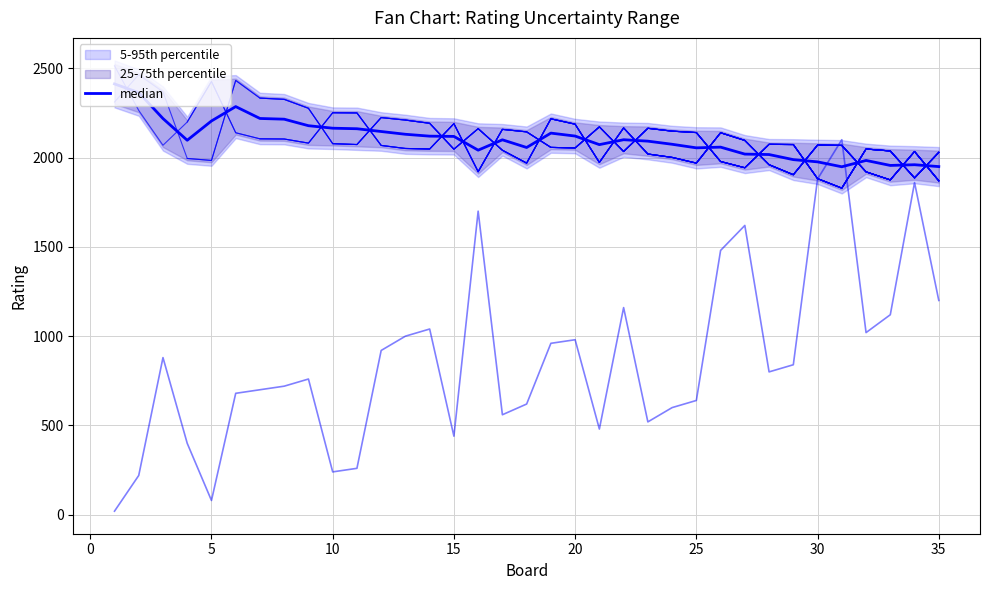

What is the average value?

2106.9